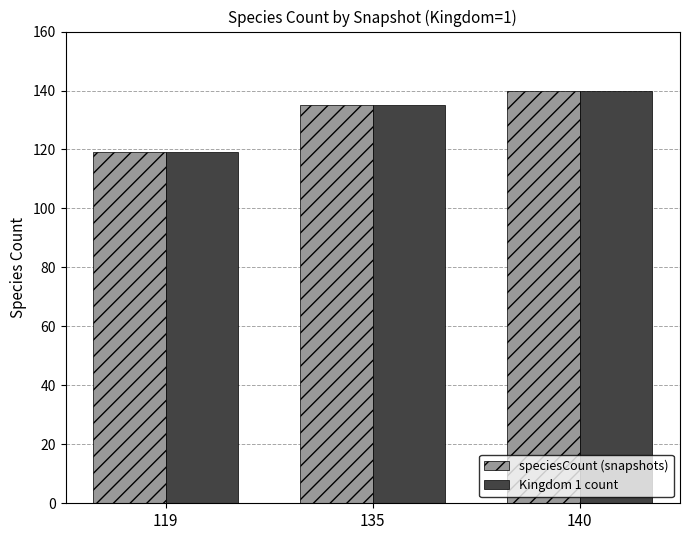

Is the value of Kingdom 1 count at 119 greater than the value of speciesCount (snapshots) at 135?

No